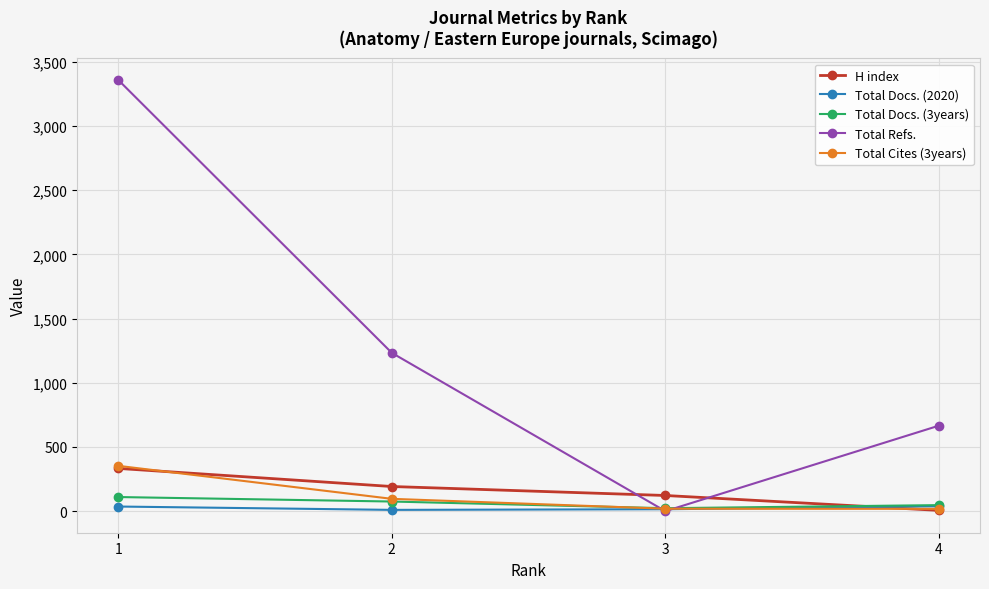

What is the difference between the Total Docs. (3years) values at 3 and 2?

52